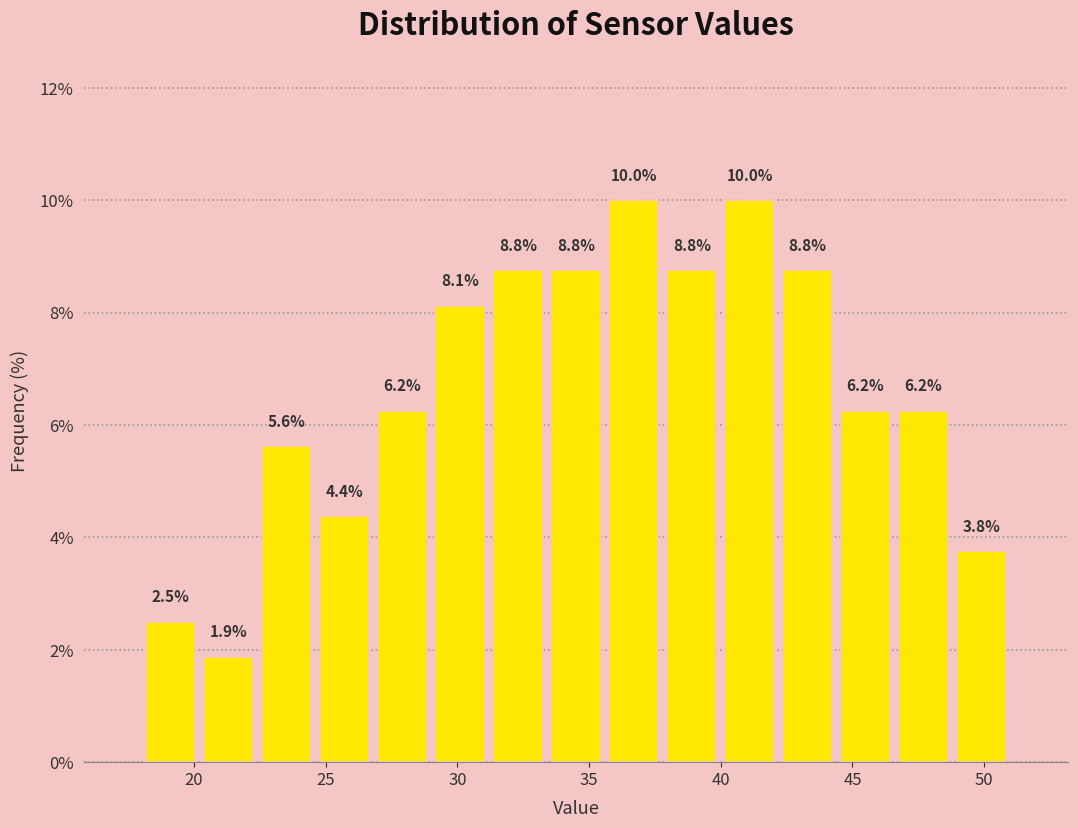

How tall is the bar that spans 18.0 to 20.2 on the x-axis? The bar edges are not printed on the chart, so give them approximately, as read against the axis.

2.5